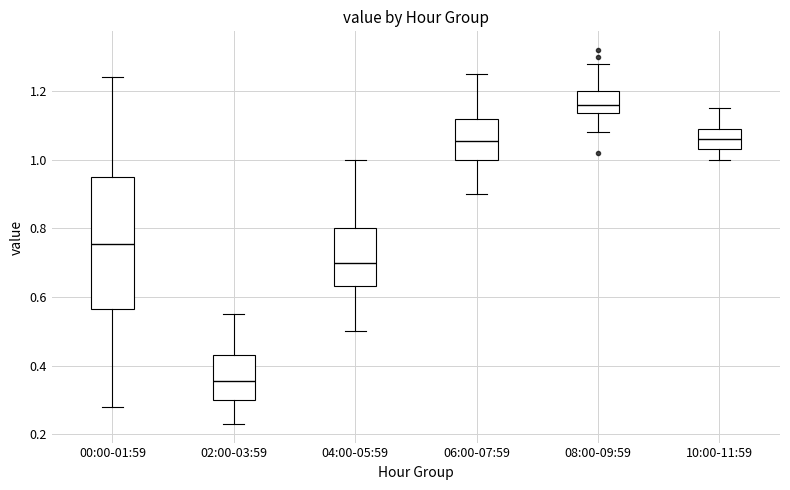

Where does the median line of the box for 10:00-11:59 sit on the y-axis? The values are not printed on the chart, so give them approximately, as read against the axis.

1.06